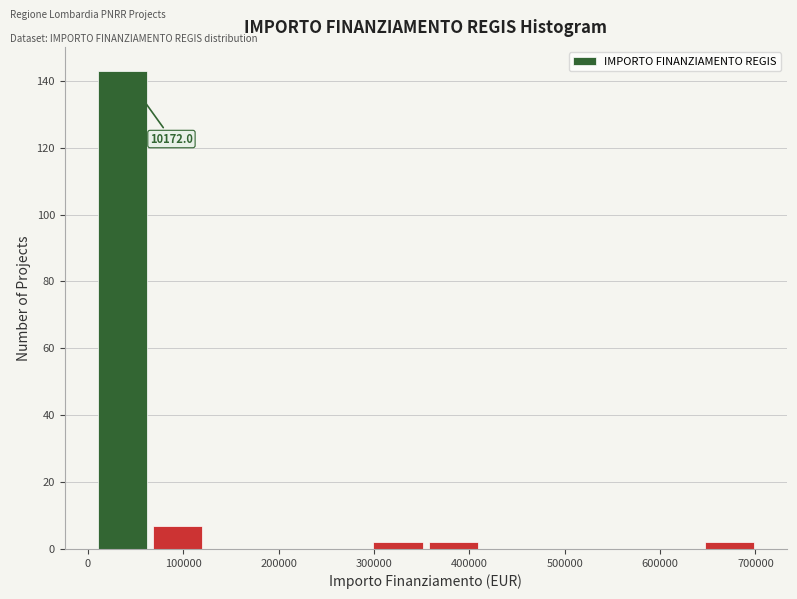

Which range on the x-axis has the tallest bar?

10000 to 70000